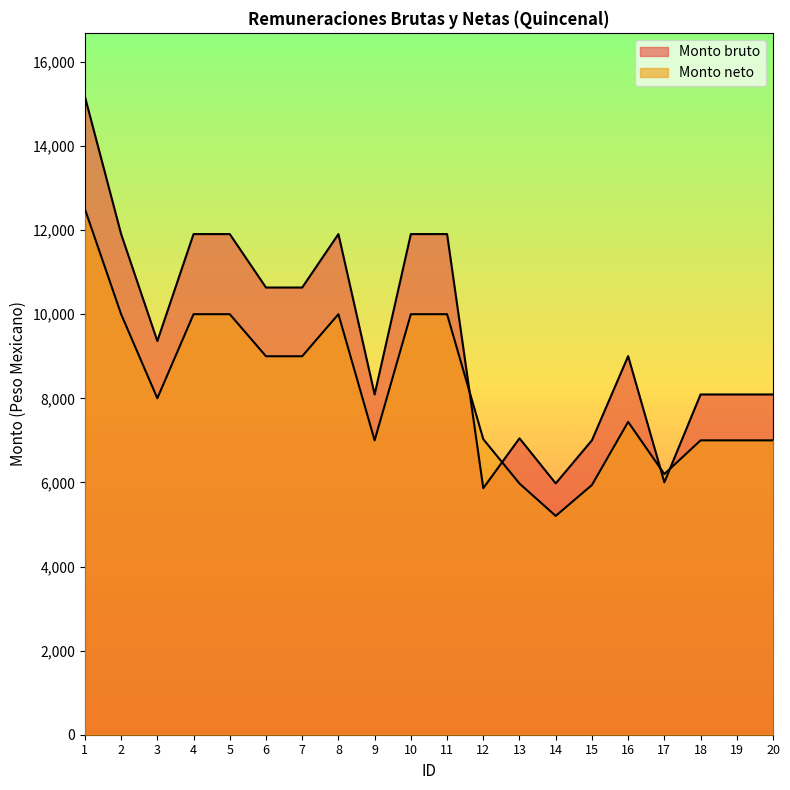

What are all the series names shown in the legend?

Monto bruto, Monto neto